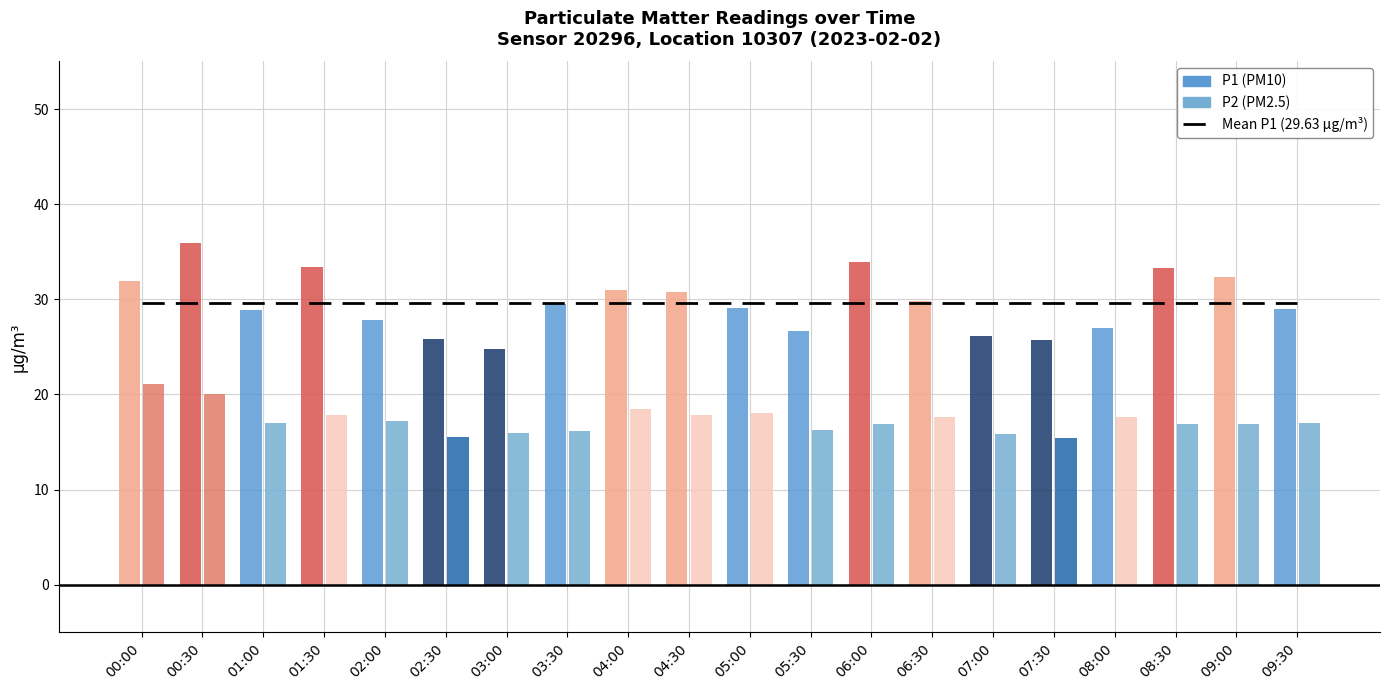

What is the sum of the P2 values at 00:00 and 04:30?

38.9